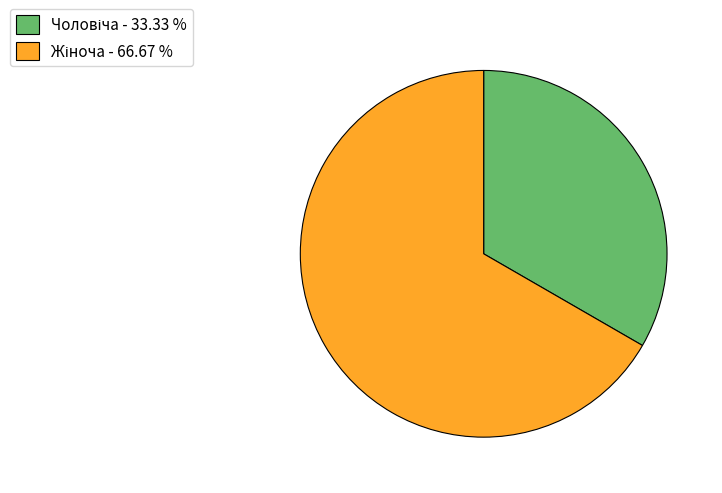

Is there any slice that represents more than half of the pie?

Yes